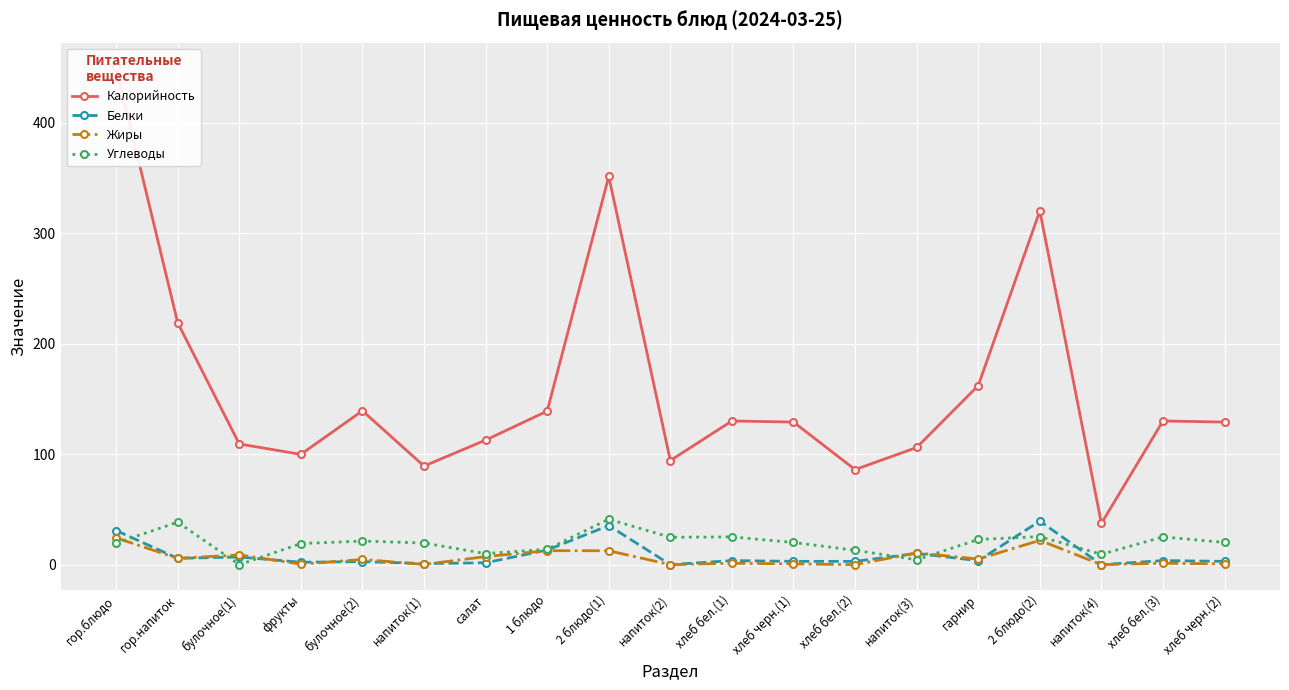

What is the label of the 16th point from the right?

фрукты